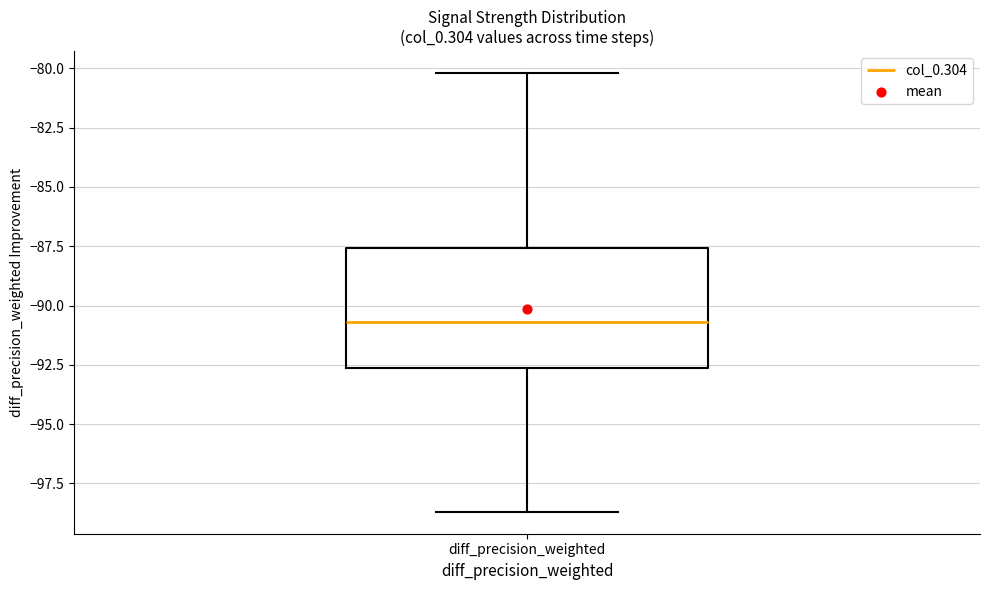

Read this box plot against the y-axis: the position of the median line, the range covered by the box, and the ends of both whiskers. The values are not printed on the chart, so give them approximately, as read against the axis.

median -90.5, box -92.5 to -87.5, whiskers -98.5 to -80.0